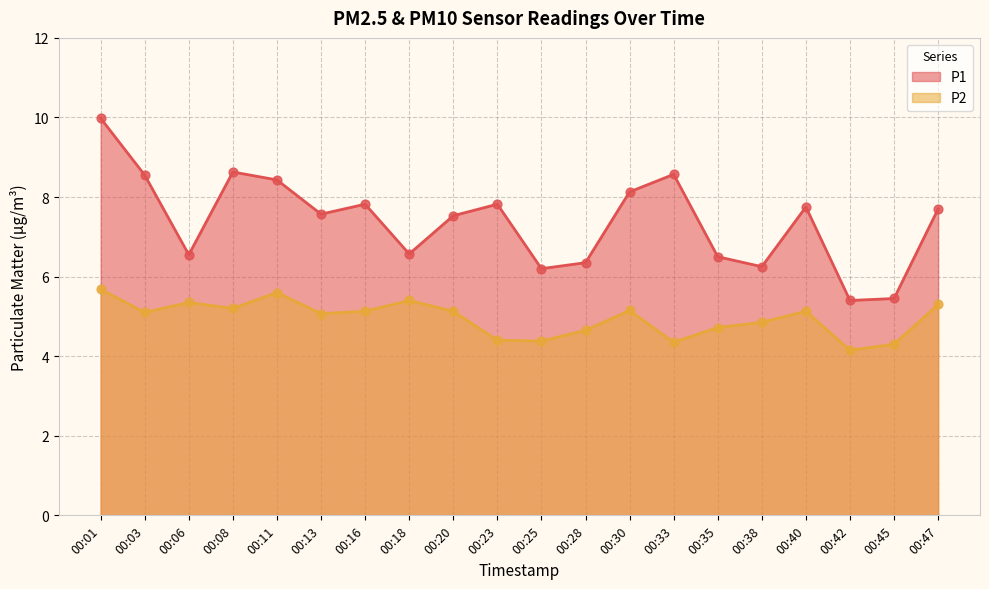

What is the total value across all series at 00:38?

11.1